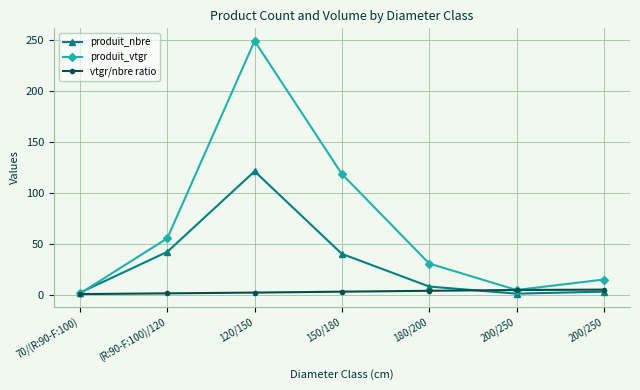

How many lines are shown in the chart?

3